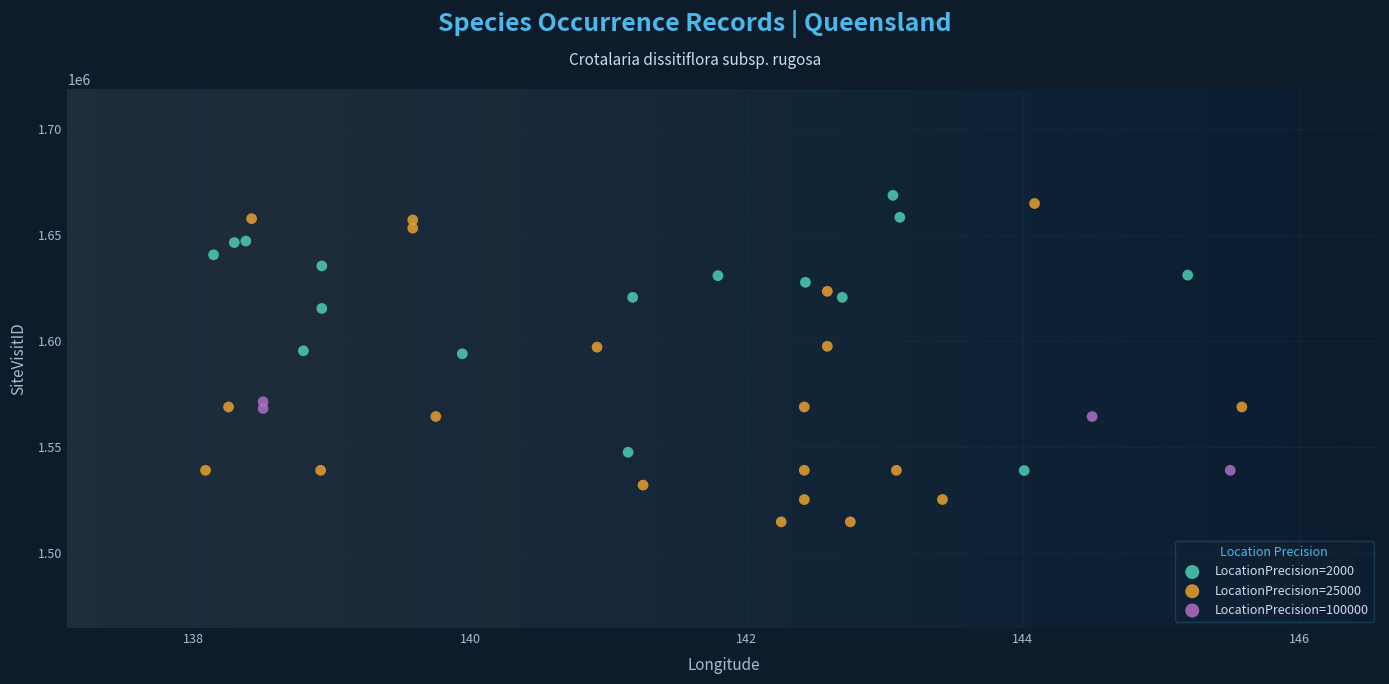

Which series contains the lowest Y value?

LocationPrecision=25000